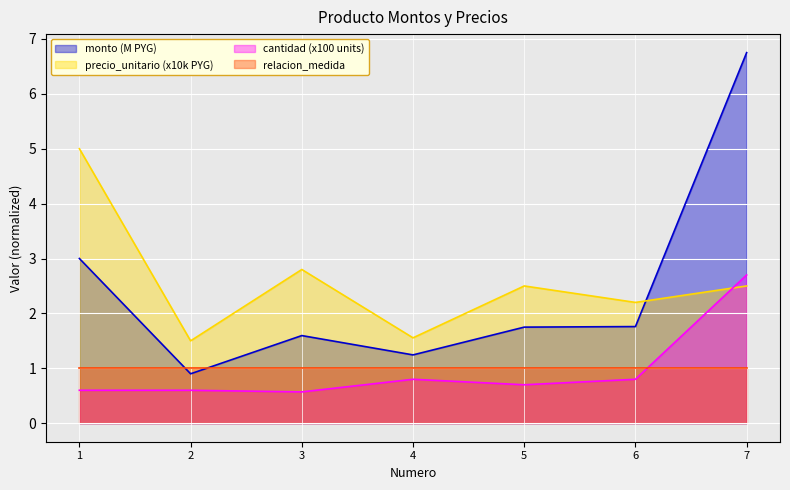

True or false: cantidad has more than 2 interior local peaks.

False